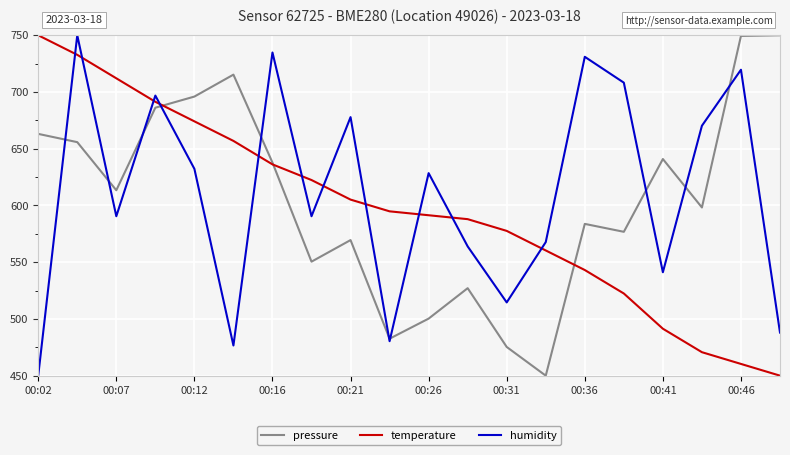

What is the minimum value shown in the chart?

450.0